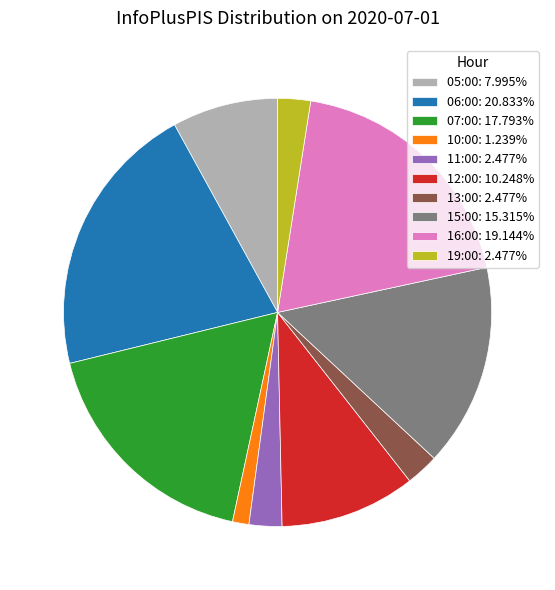

Is 11:00: 2.477% the majority of the pie?

No